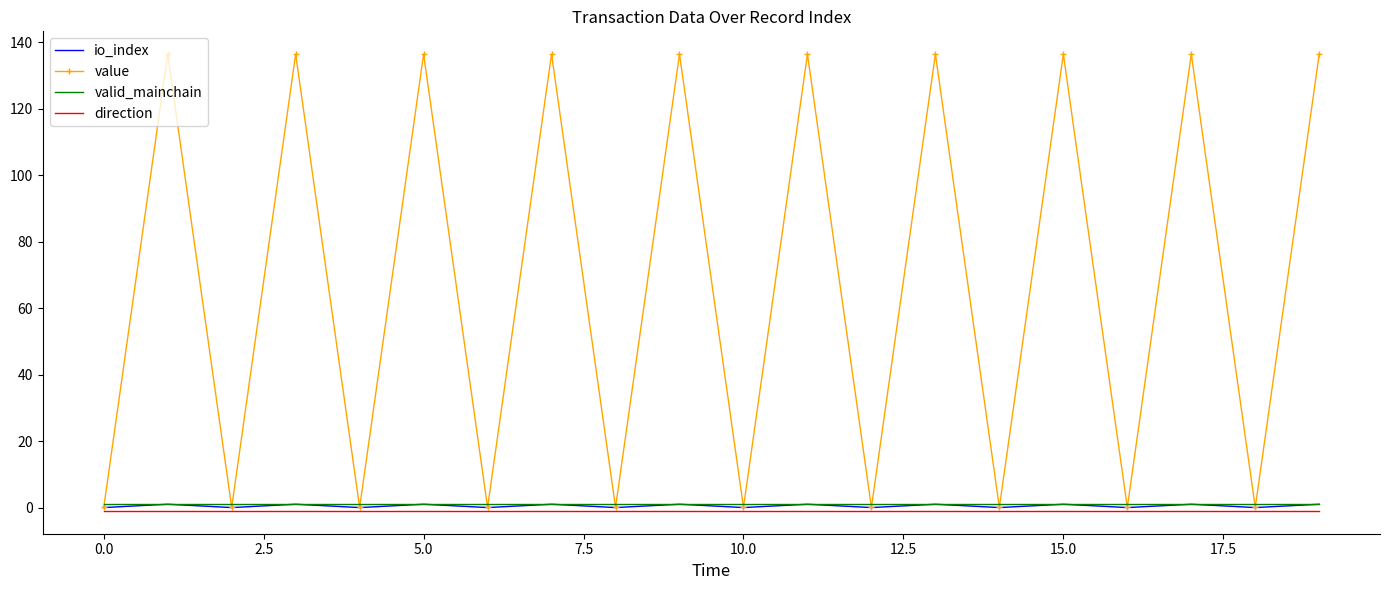

Which series has the largest total across all categories?

value